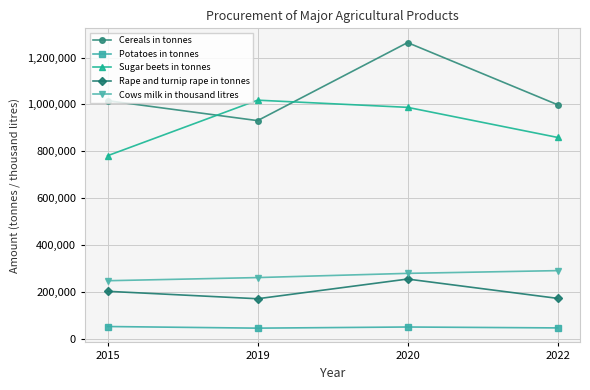

The value of Sugar beets in tonnes at 2015 is 1334984. True or false?

False